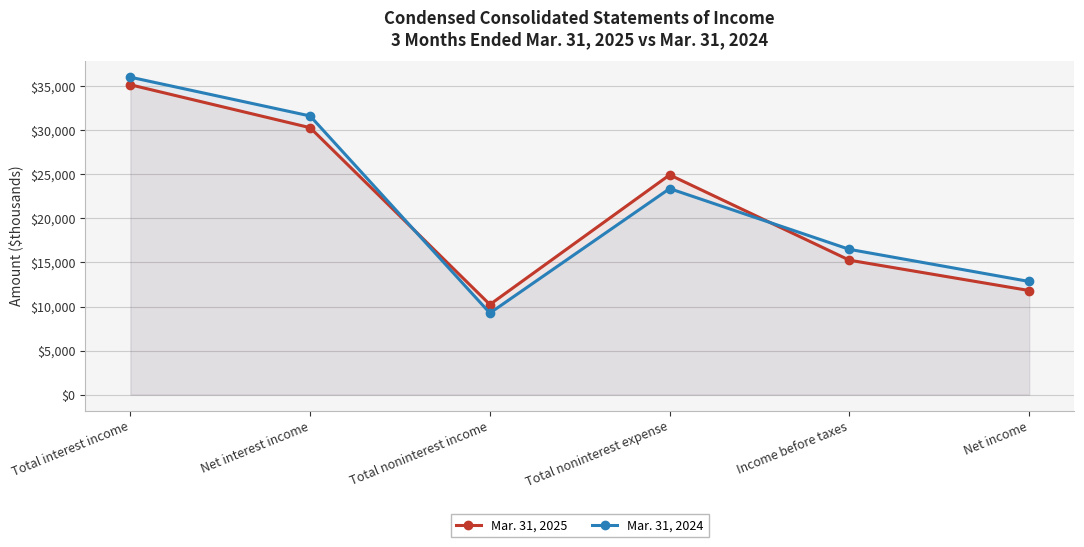

What is the label of the 6th point from the left?

Net income